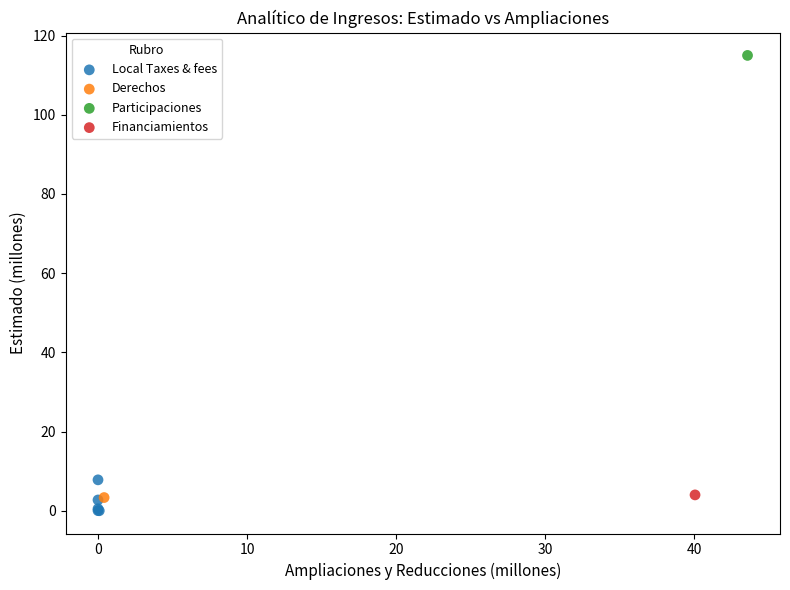

What are all the series names shown in the legend?

Local Taxes & fees, Derechos, Participaciones, Financiamientos